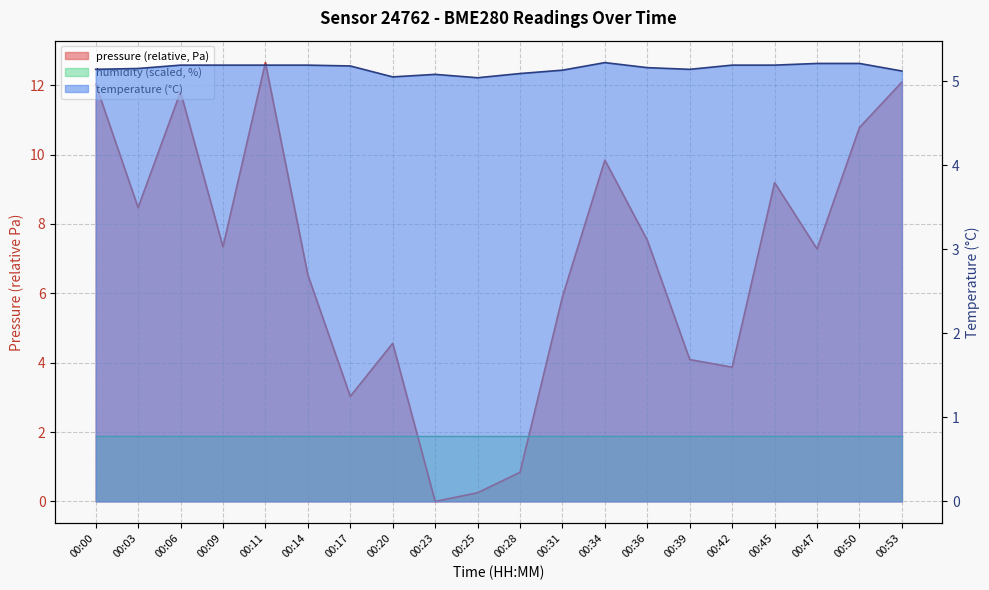

After their last crossing, which series has the higher values: temperature or pressure?

pressure